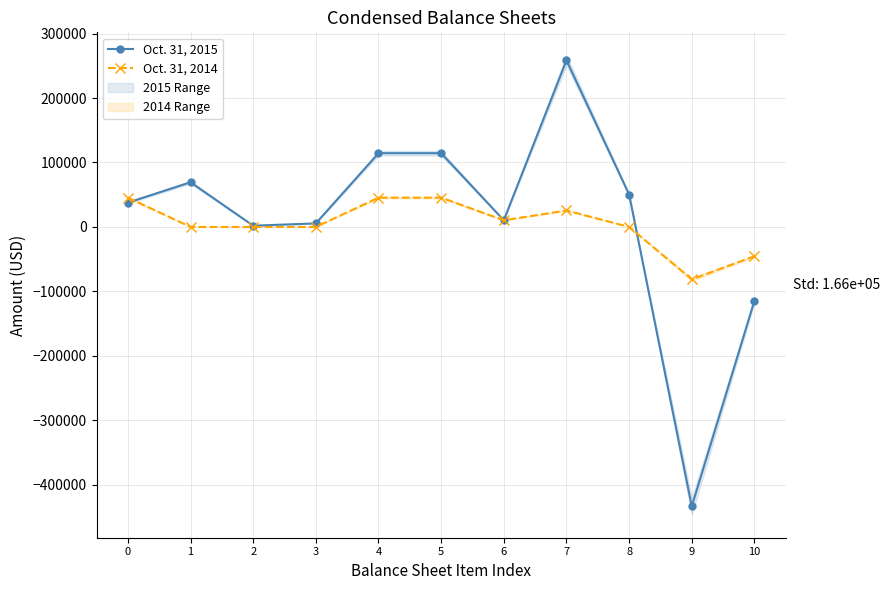

Reading right to left, extract all data points from this chart.

Oct. 31, 2015: 10=-114417	9=-433562	8=50281	7=258564	6=10300	5=114417	4=114417	3=5500	2=1923	1=69312	0=37682
Oct. 31, 2014: 10=-45458	9=-81306	8=0	7=25548	6=10300	5=45458	4=45458	3=0	2=0	1=0	0=45458